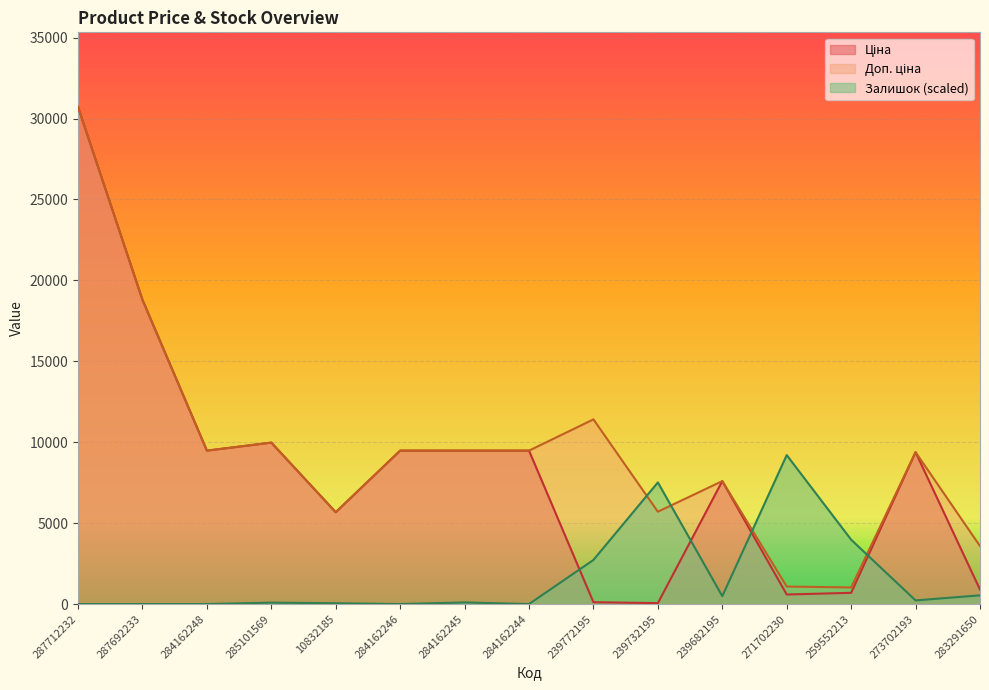

Which series has the widest spread of values?

Ціна